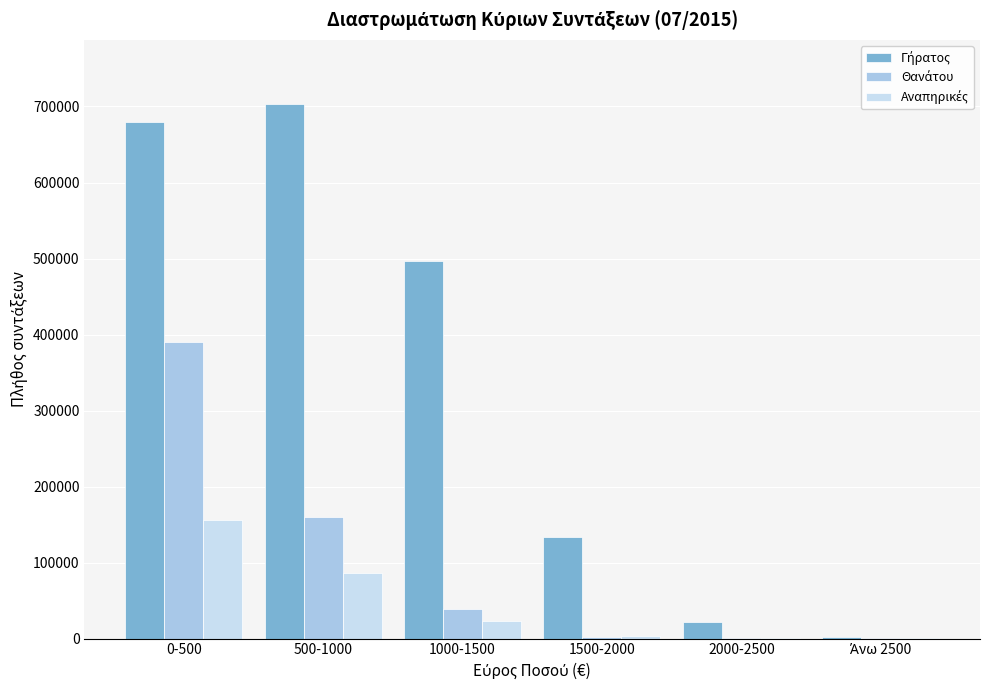

Which label corresponds to the largest value in the chart?

500-1000